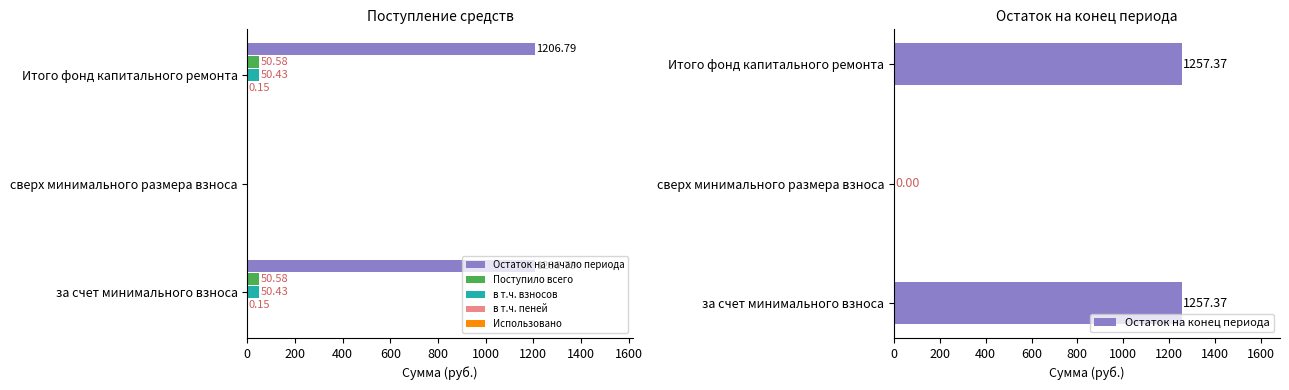

Reading right to left, list all the values displayed in this chart.

Остаток на начало периода: 400=1206.8	200=0.0	0=1206.8
Поступило всего: 400=50.6	200=0.0	0=50.6
в т.ч. взносов: 400=50.4	200=0.0	0=50.4
в т.ч. пеней: 400=0.1	200=0.0	0=0.1
Использовано: 400=0.1	200=0.1	0=0.1
Остаток на конец периода: 400=1257.4	200=0.0	0=1257.4